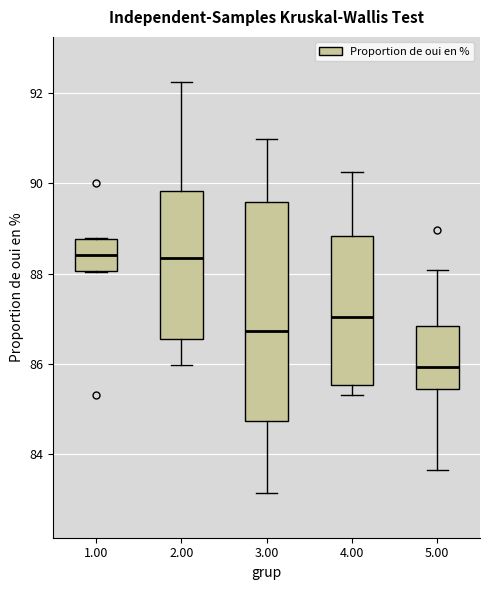

Comparing the boxes themselves (not the whiskers), which one is the tallest?

3.00